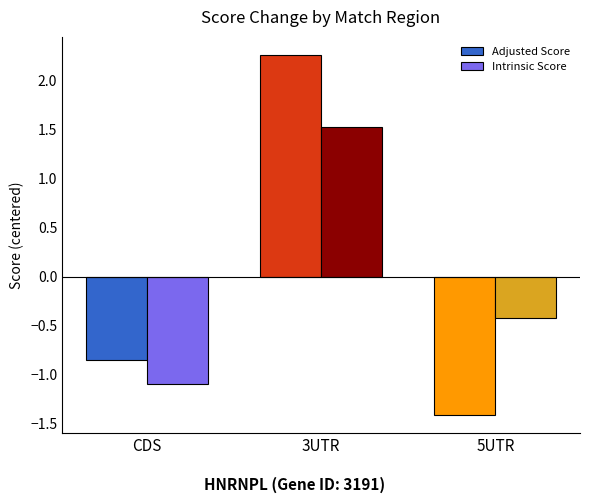

Count the number of categories in the chart.

3